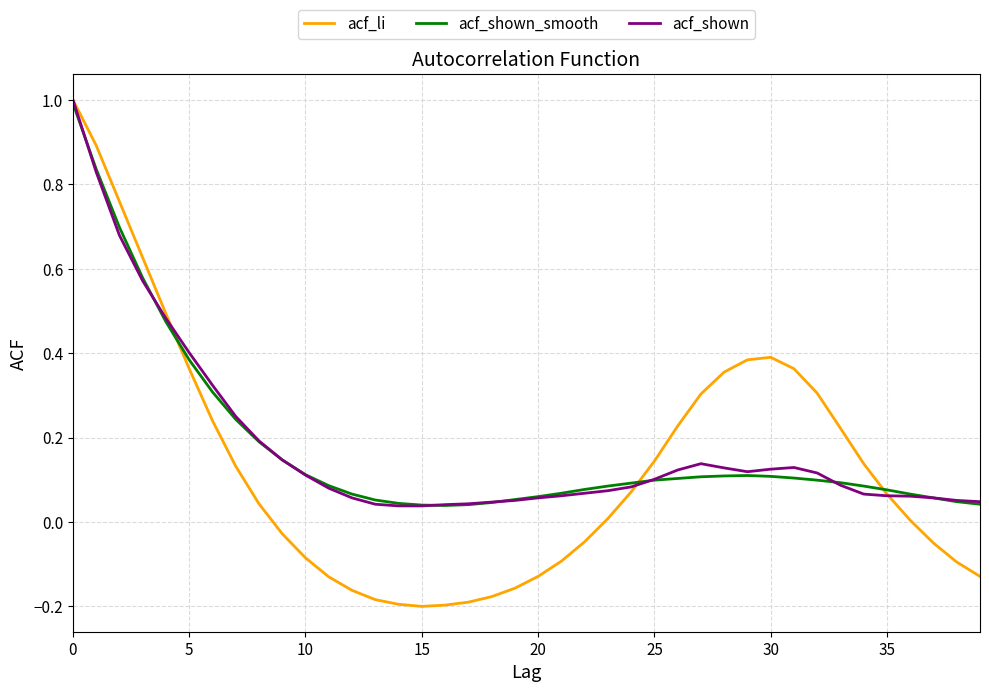

Which series has the largest range (max minus min)?

acf_li